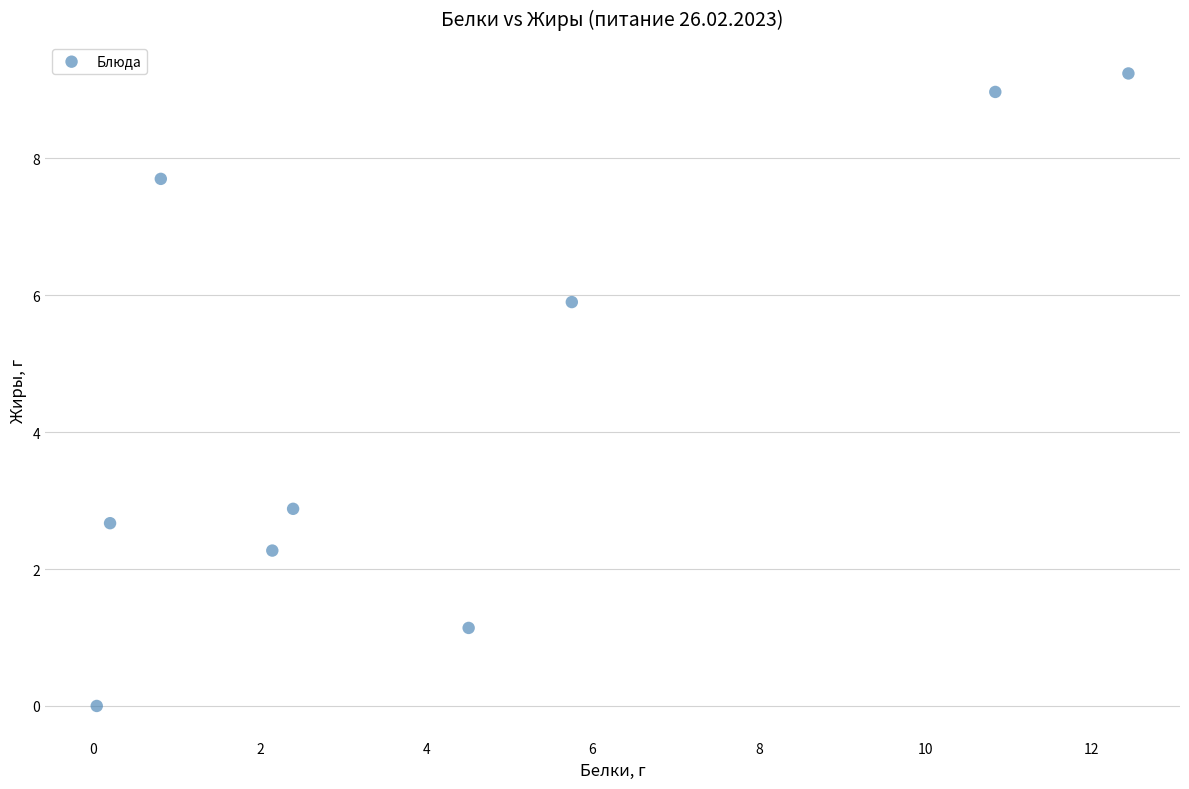

What Y value in the scatter plot is closest to 4?

2.9